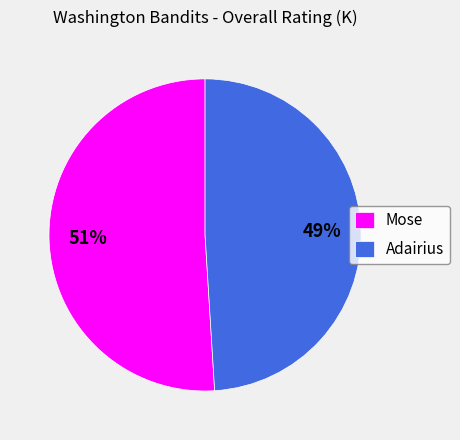

Rank the categories by value from highest to lowest.

Mose, Adairius